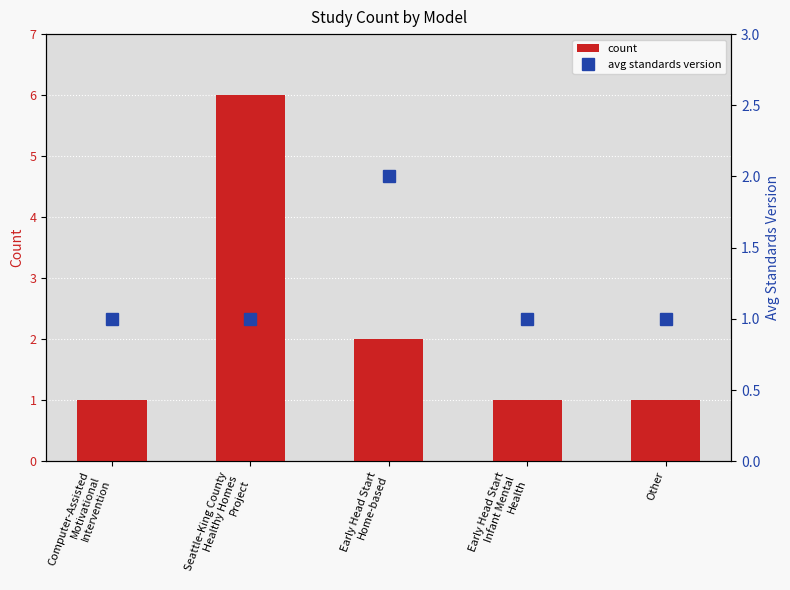

Rank the series at Seattle-King County
Healthy Homes
Project from lowest to highest value.

avg standards version, count